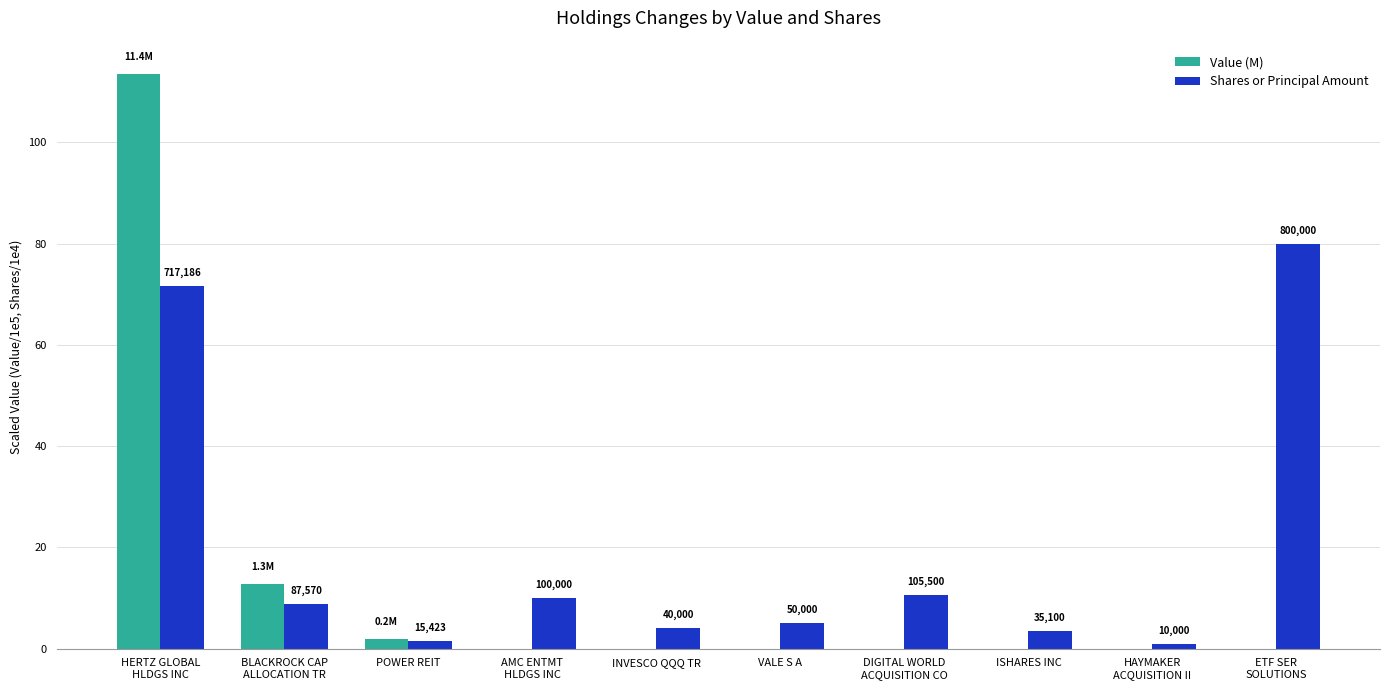

Does the chart contain stacked bars?

No